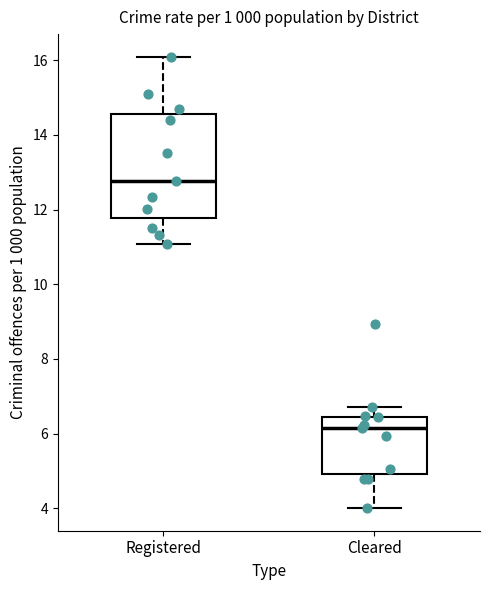

Reading left to right, read every box against the y-axis: the position of its median line, the range the box covers, and the ends of its whiskers. The values are not printed on the chart, so give them approximately, as read against the axis.

Registered: median 12.8, box 11.8 to 14.6, whiskers 11.0 to 16.0
Cleared: median 6.2, box 5.0 to 6.4, whiskers 4.0 to 6.8